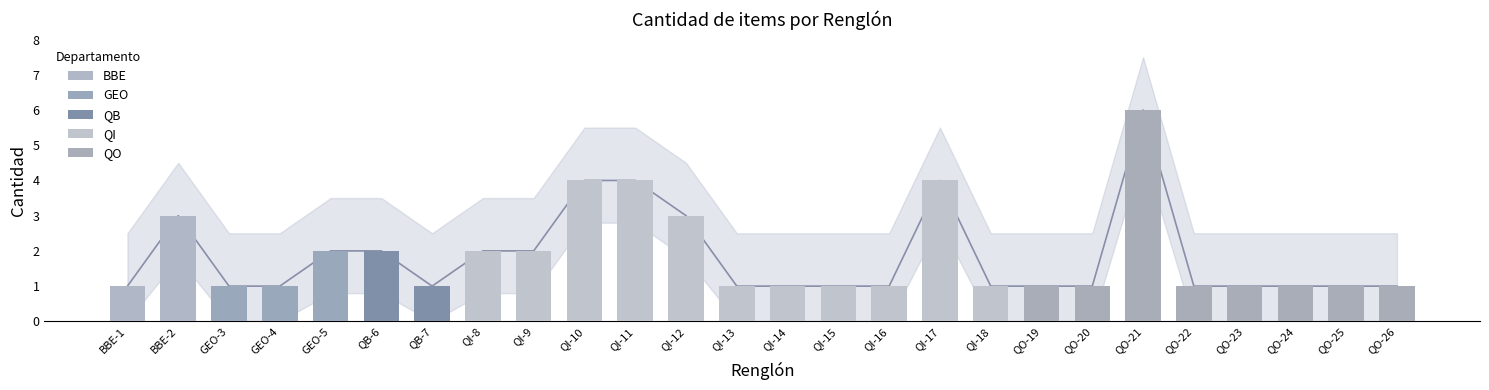

How many bars are there in total?

26